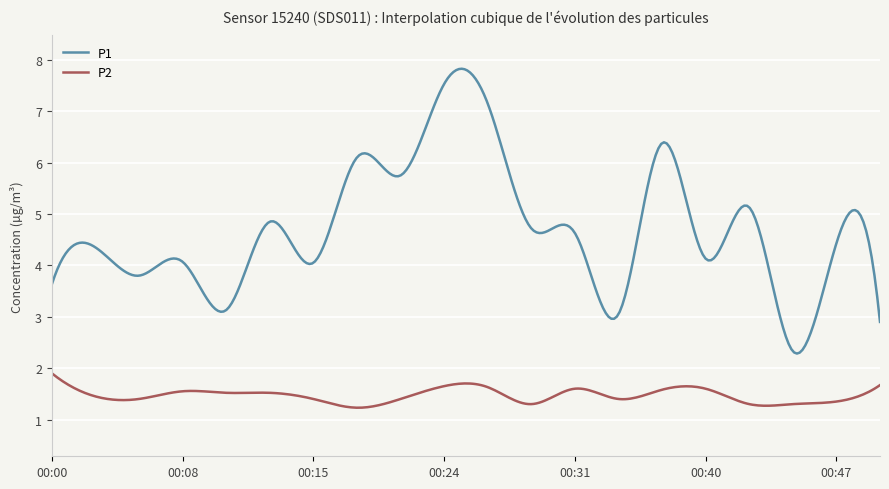

Which series has the largest range (max minus min)?

P1